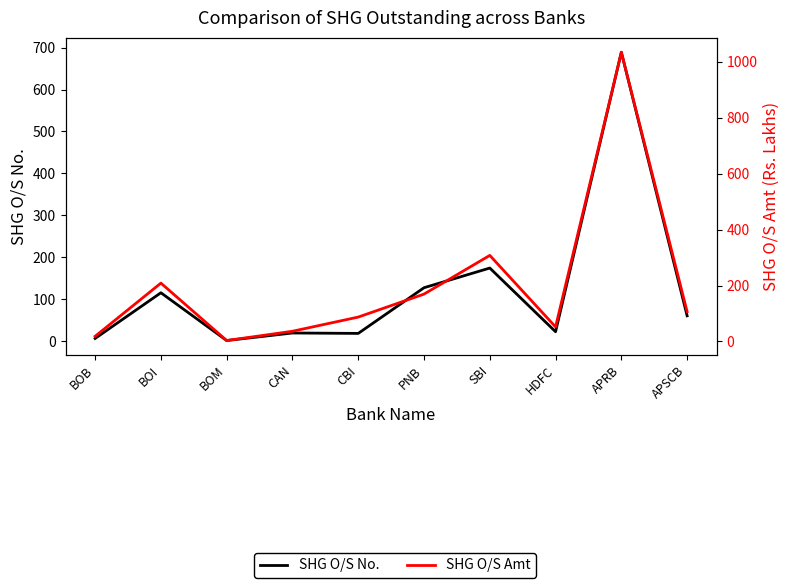

Reading left to right, what are all the values shown in this chart?

SHG O/S No.: BOB=6.0	BOI=115.0	BOM=1.0	CAN=19.0	CBI=18.0	PNB=127.0	SBI=174.0	HDFC=22.0	APRB=689.0	APSCB=60.0
SHG O/S Amt: BOB=18.6	BOI=208.6	BOM=3.4	CAN=36.5	CBI=87.2	PNB=169.3	SBI=307.7	HDFC=52.1	APRB=1033.8	APSCB=106.5